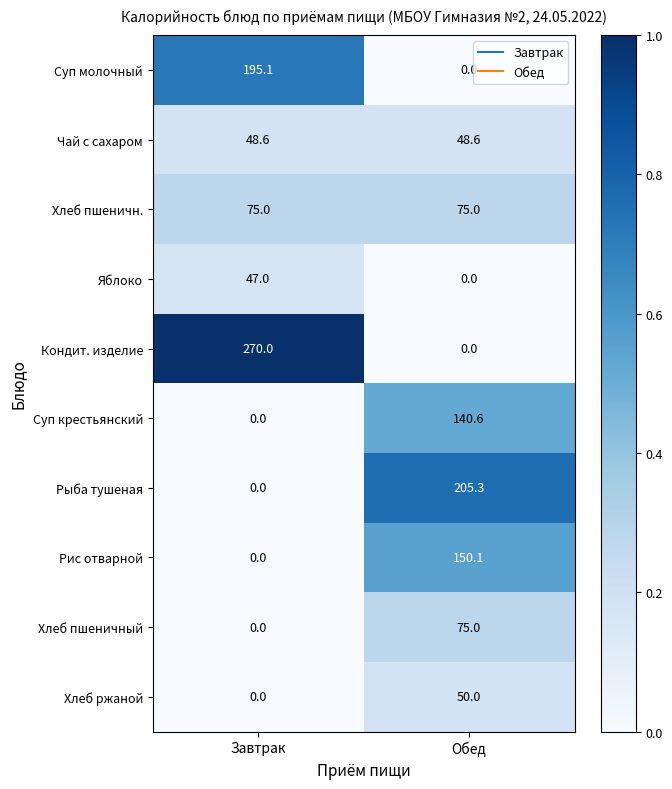

What is the difference between the highest and lowest values at Завтрак?

270.0